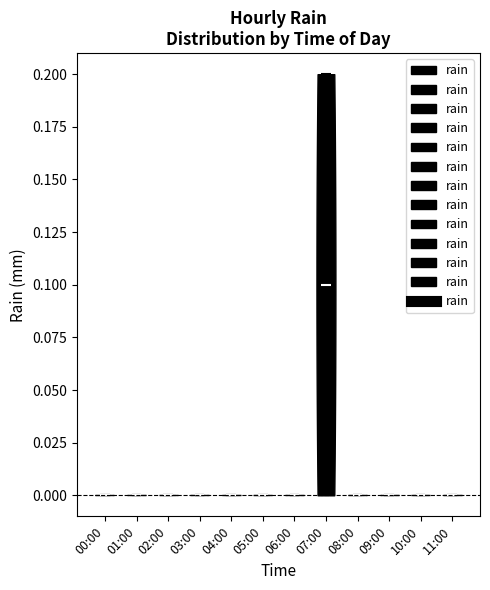

What is the lowest point the violin for 02:00 reaches on the y-axis? The values are not printed on the chart, so give them approximately, as read against the axis.

0.0